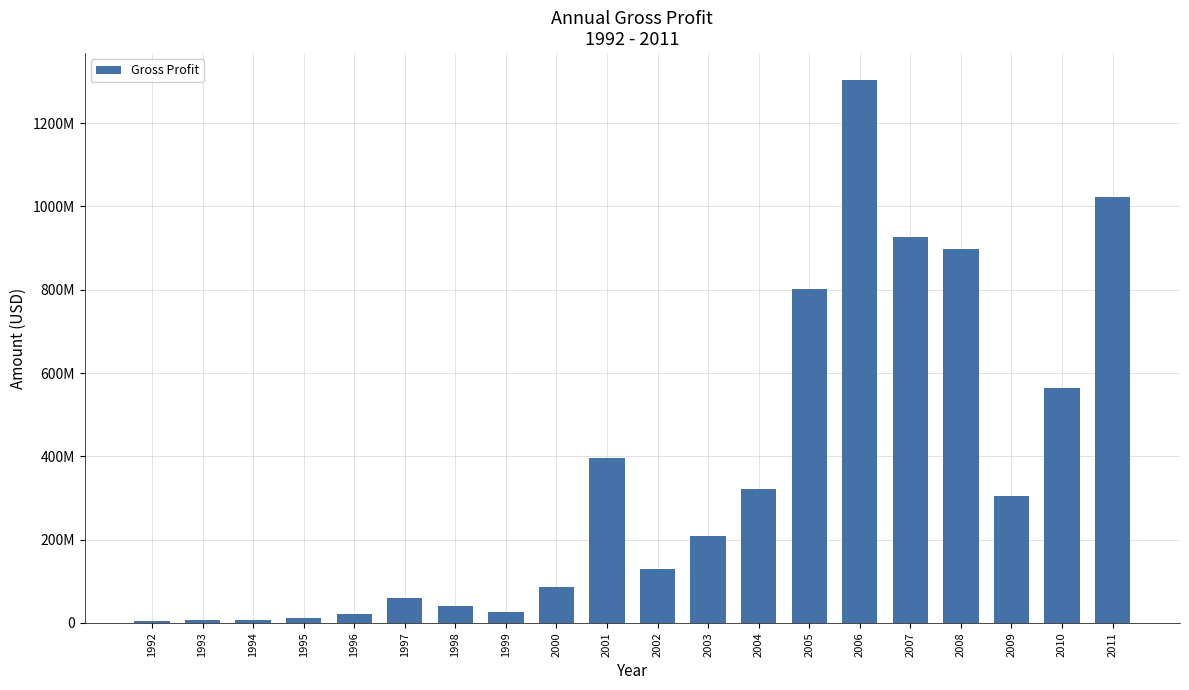

Which has a higher value, 2011 or 1995?

2011